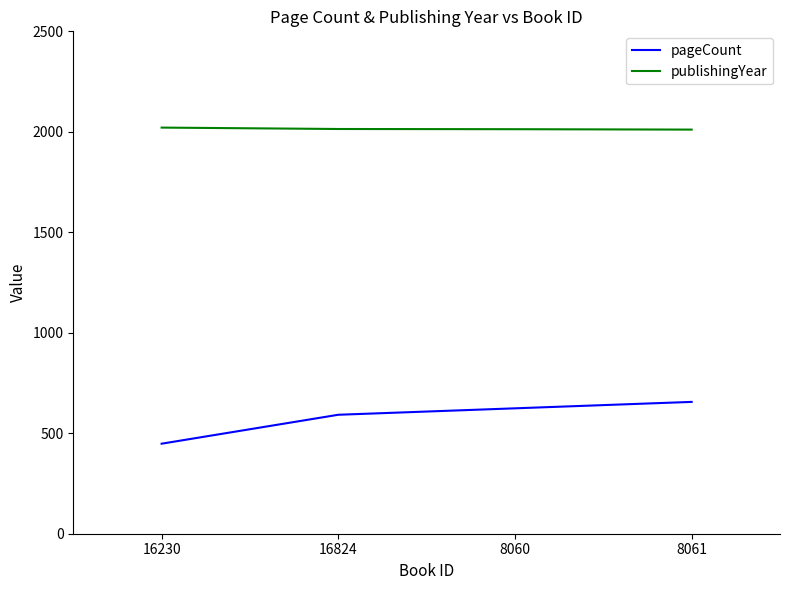

What is the spread (max minus min) of values at 16230?

1573